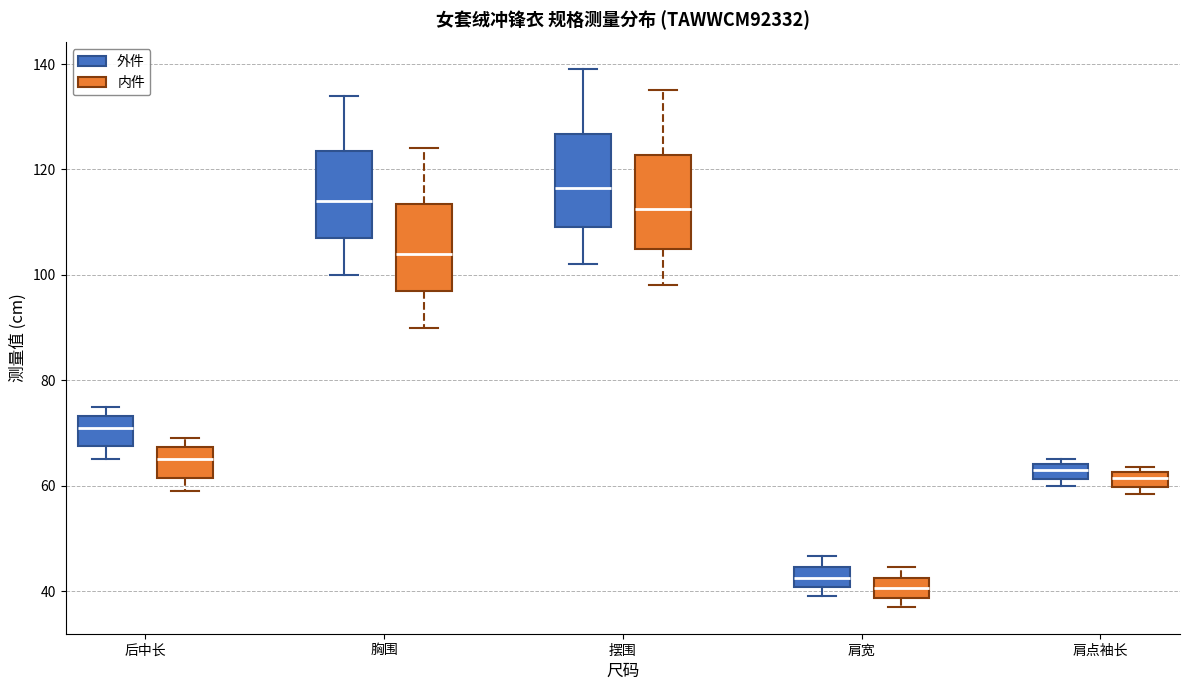

Where does the lower whisker of the box for 后中长 (内件) end on the y-axis? The values are not printed on the chart, so give them approximately, as read against the axis.

60